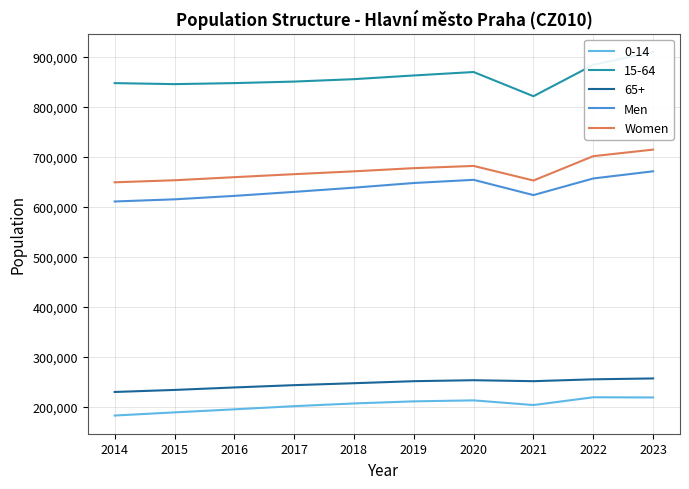

True or false: Men and 65+ intersect in this chart.

False